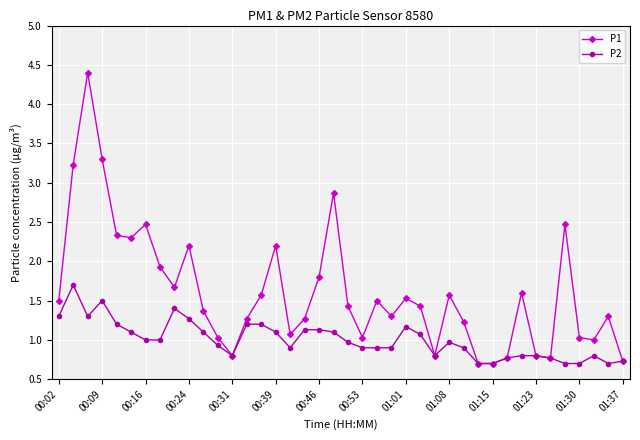

What is the value of the P1 point at the 24th from the left?

1.3